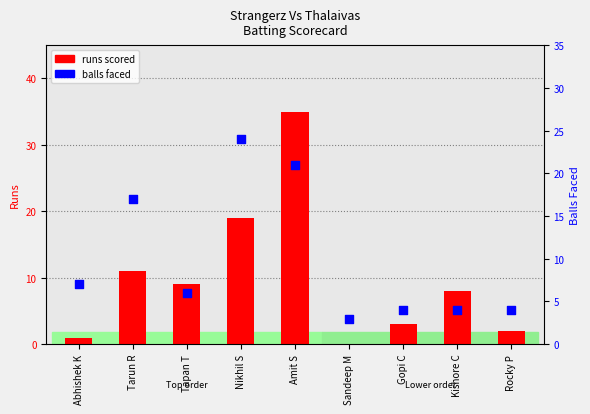

Which series contains the highest Y value?

runs scored